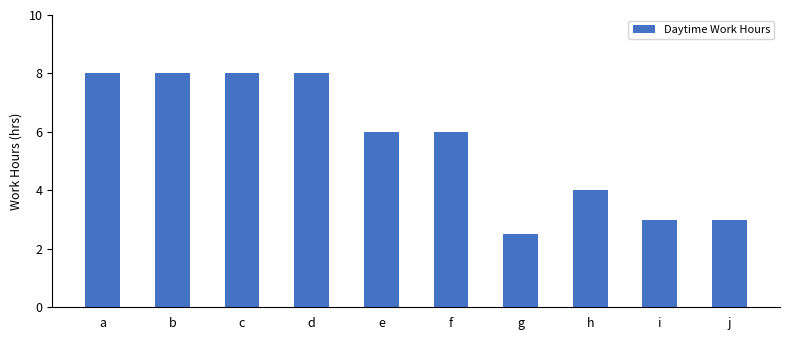

What is the value of the 3rd bar from the left?

8.0